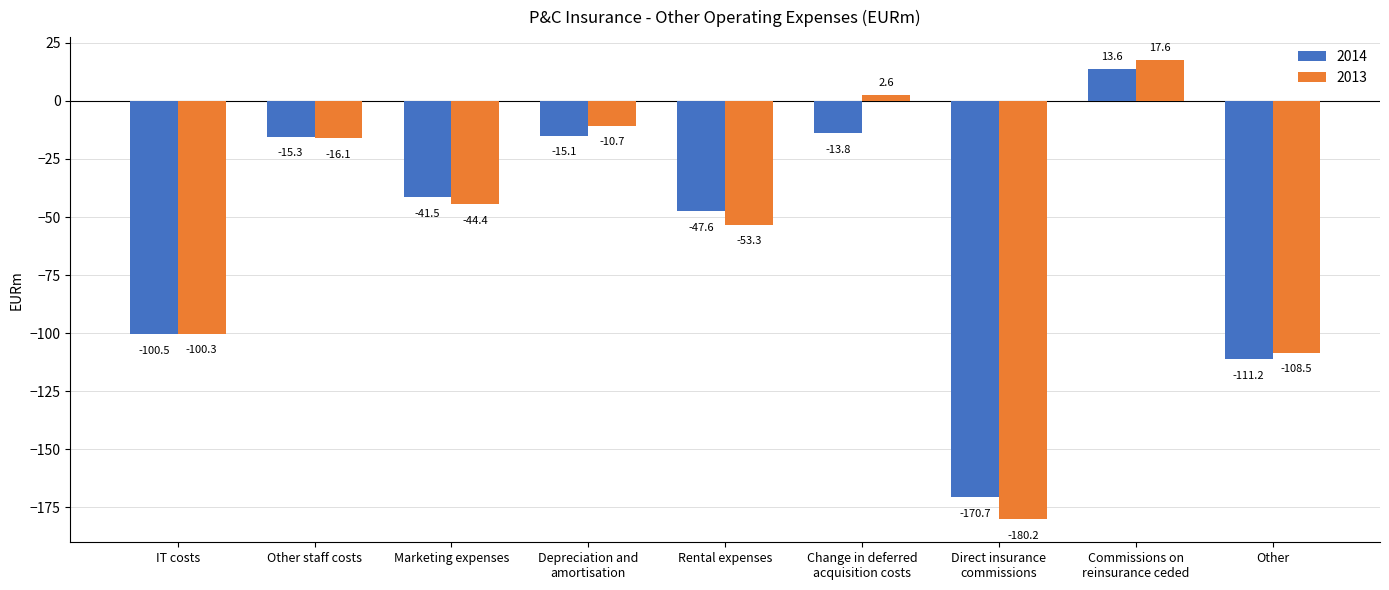

How many bars are there in each group?

2